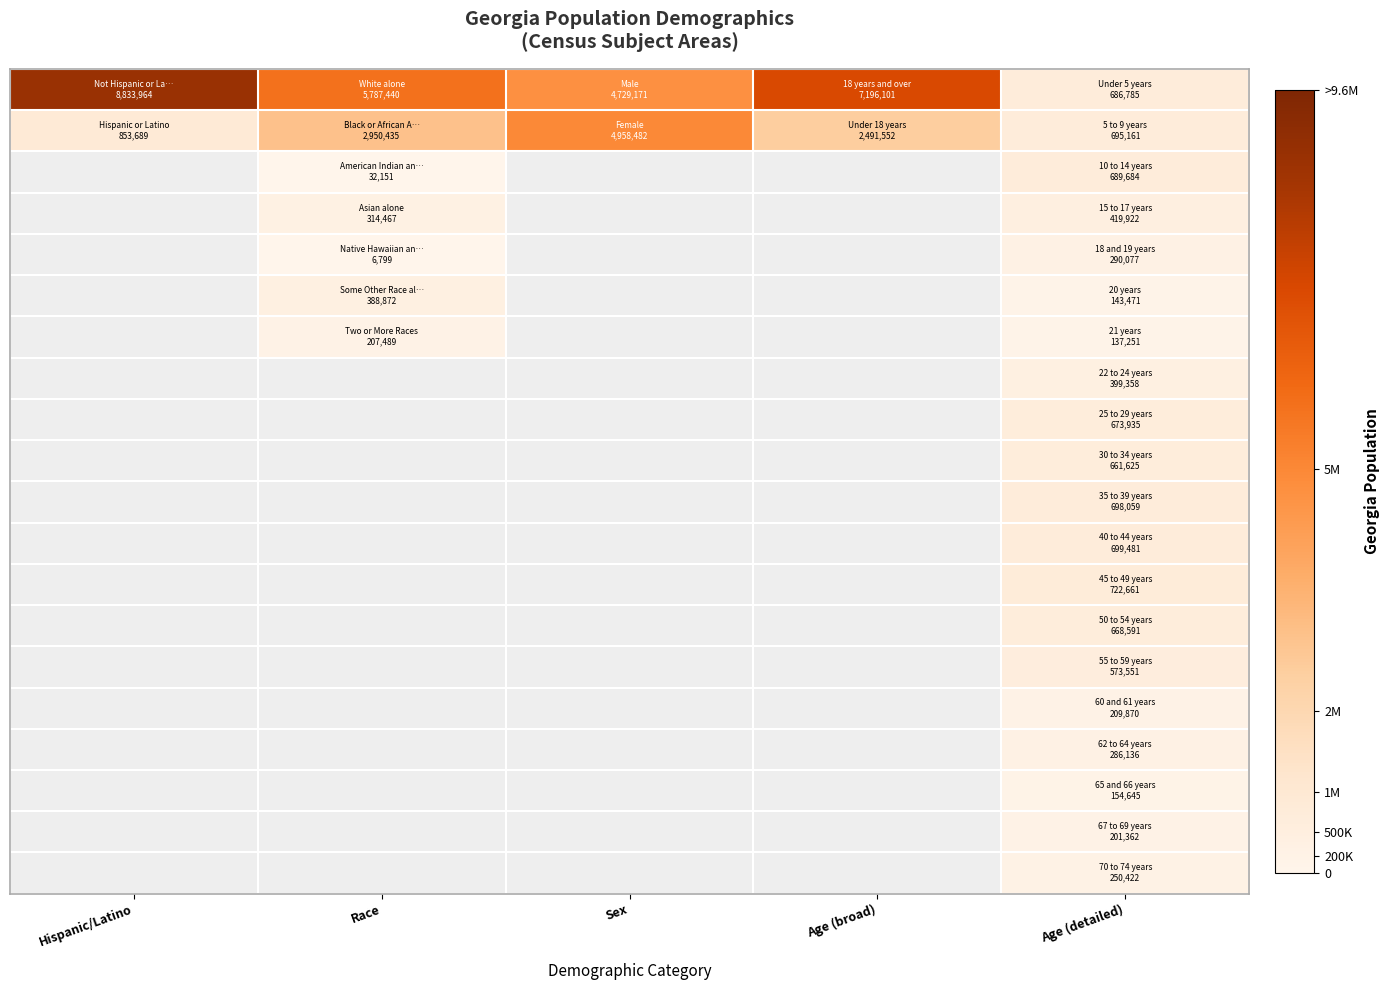

At how many categories does at least one series exceed 2647740?

4